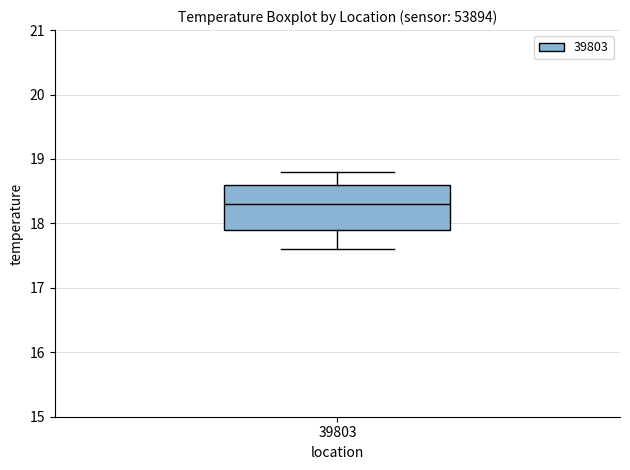

Read this box plot against the y-axis: the position of the median line, the range covered by the box, and the ends of both whiskers. The values are not printed on the chart, so give them approximately, as read against the axis.

median 18.3, box 17.9 to 18.6, whiskers 17.6 to 18.8